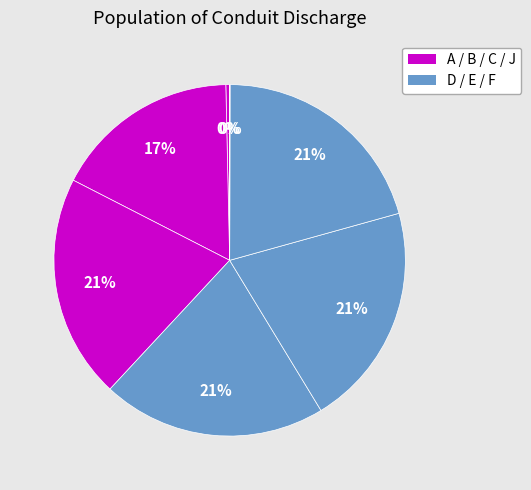

What is the largest slice in the pie chart?

F